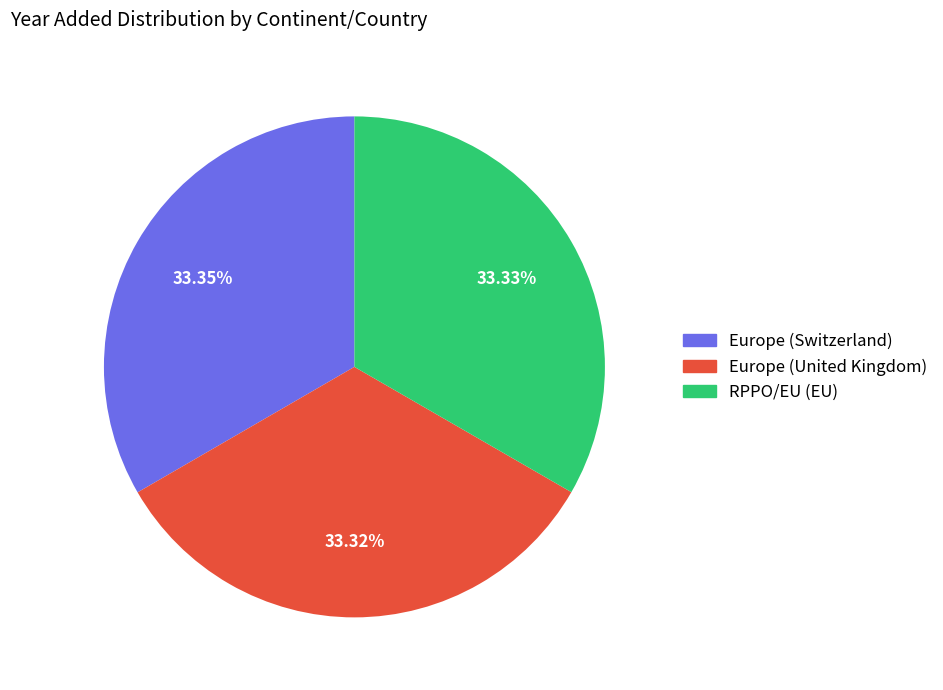

What percentage is the RPPO/EU (EU) slice, to the nearest percent?

33%